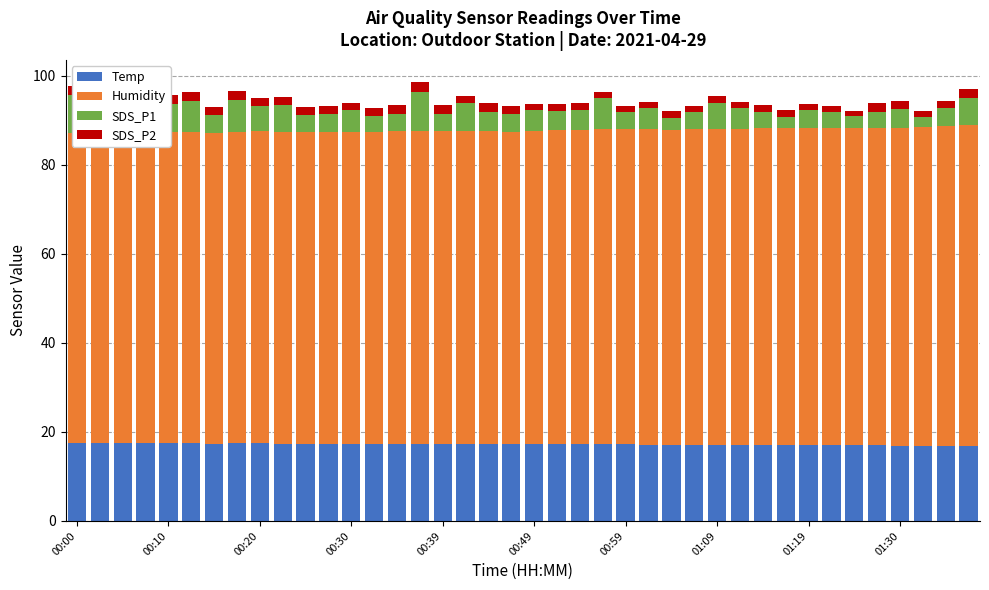

What is the sum of the SDS_P2 values at 11 and 25?

3.0